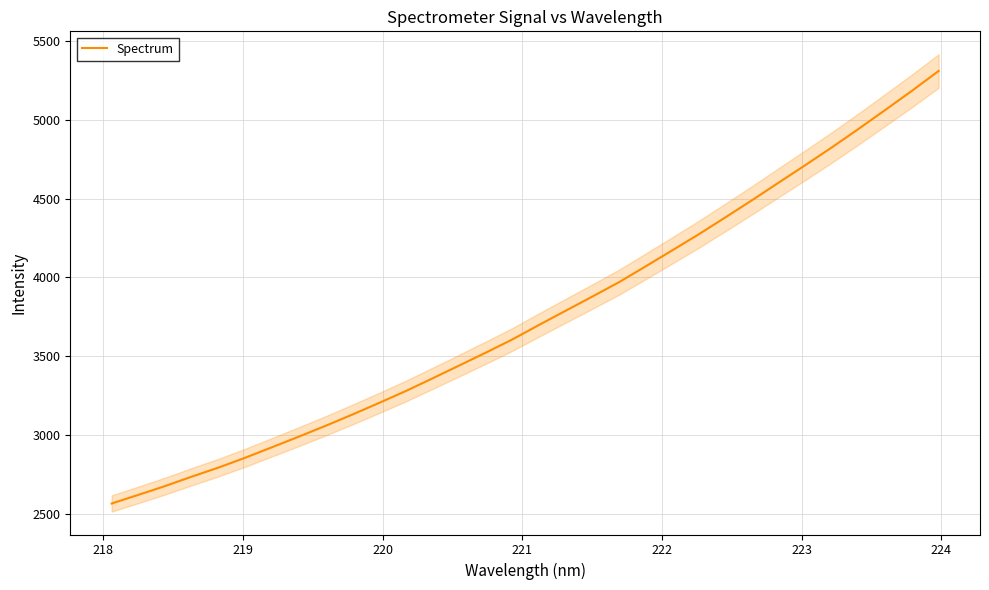

What is the lowest value of the Spectrum series?

2568.2